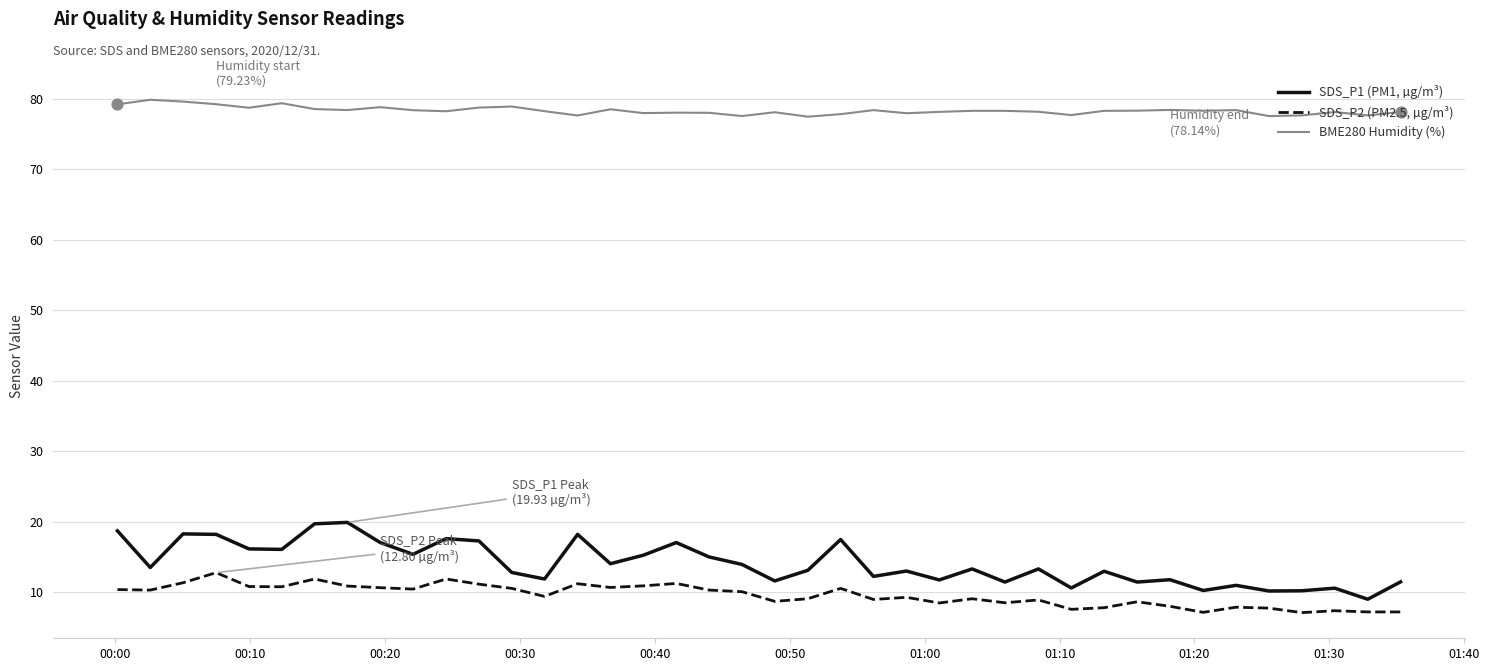

What is the minimum value for SDS_P2 (PM2.5, µg/m³)?

7.1